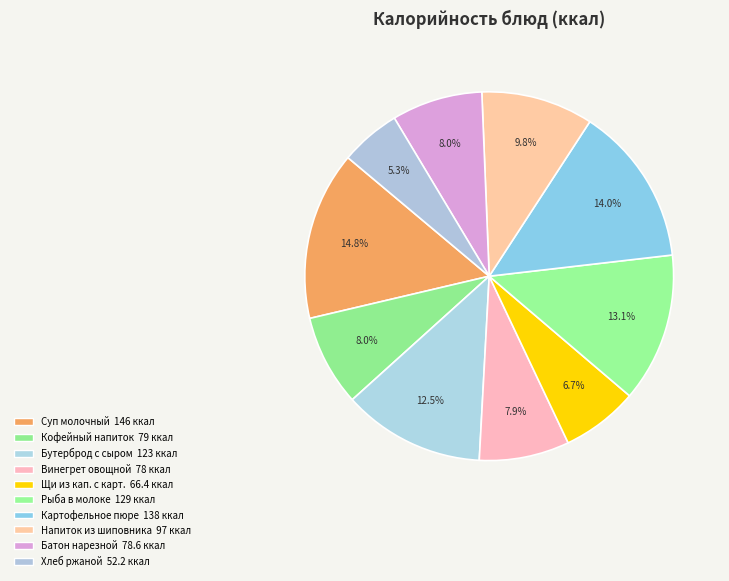

How many slices are in this pie chart?

10